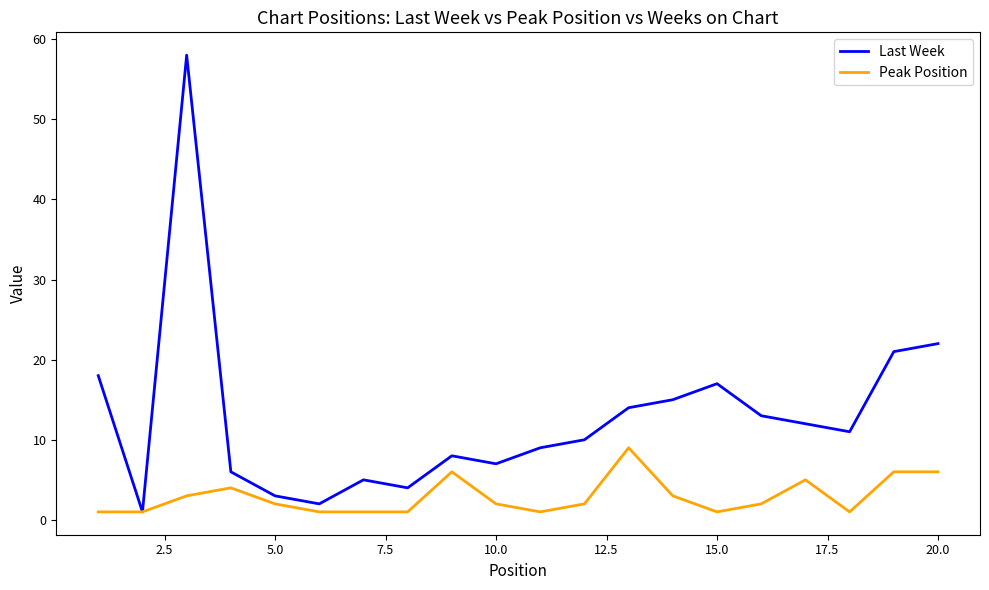

How many interior local valleys does the Last Week series have?

5